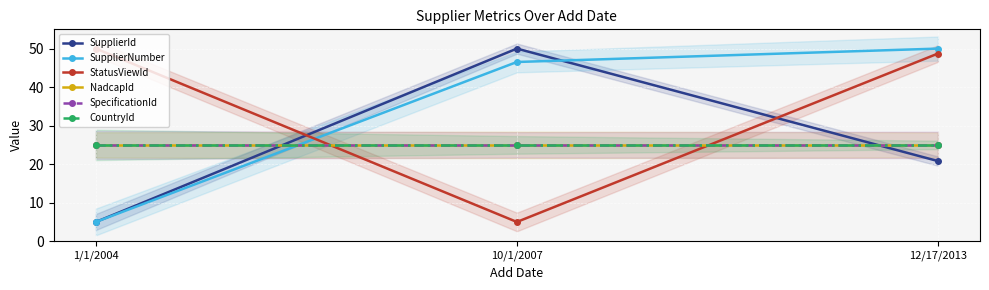

Which series has the largest range (max minus min)?

SupplierId